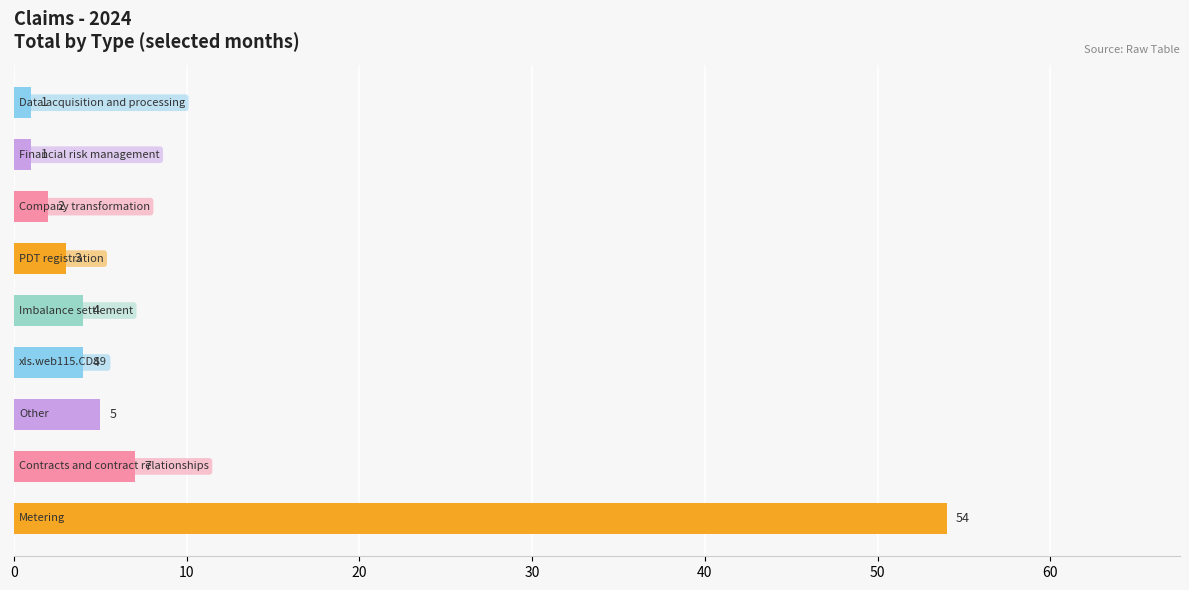

What is the greatest value displayed?

54